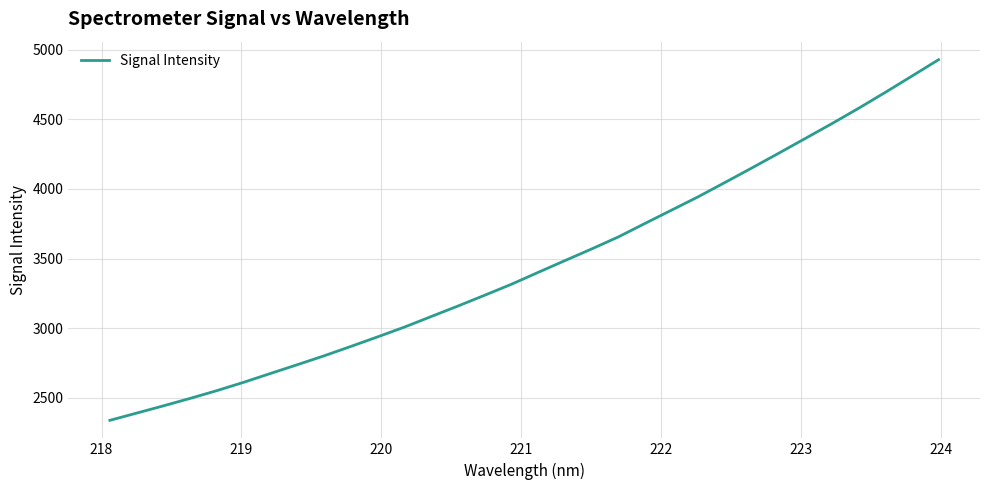

What is the smallest value displayed?

2336.4